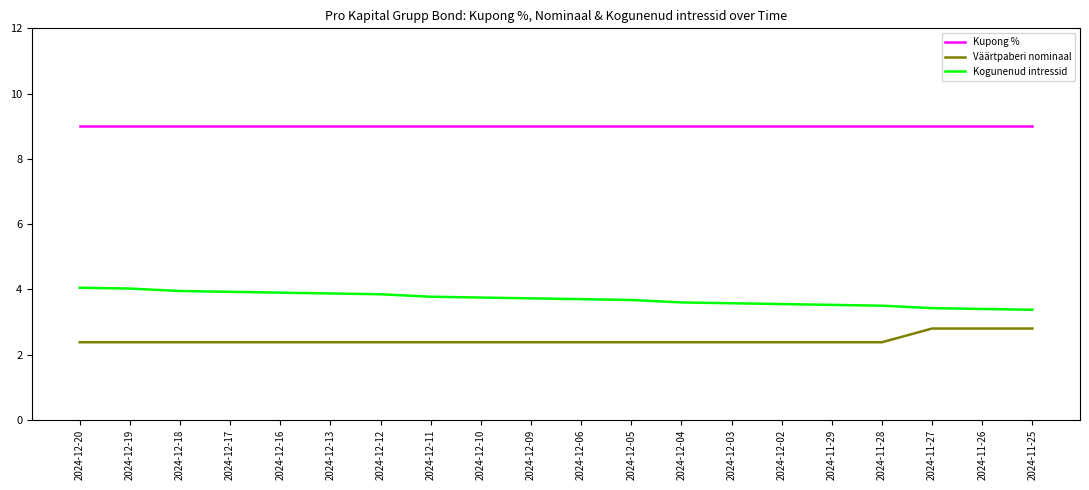

What is the spread (max minus min) of values at 2024-12-20?

6.6